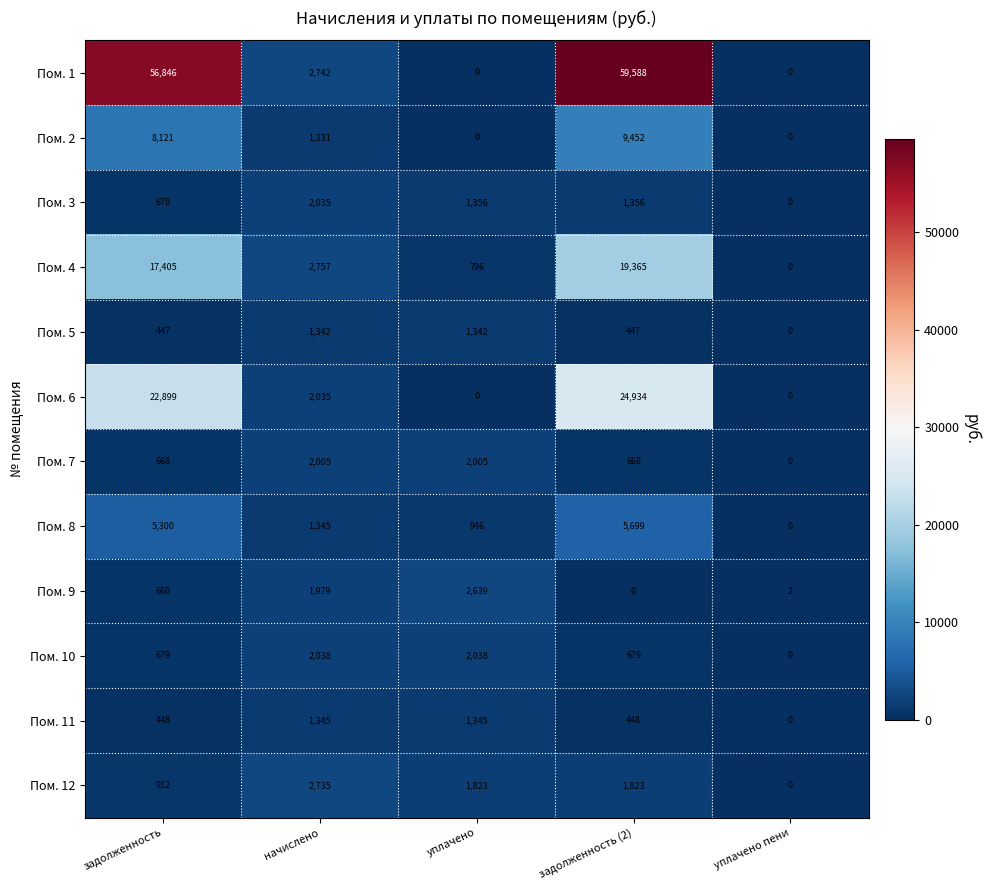

What is the difference between the maximum and second lowest values in the Пом. 8 series?

4753